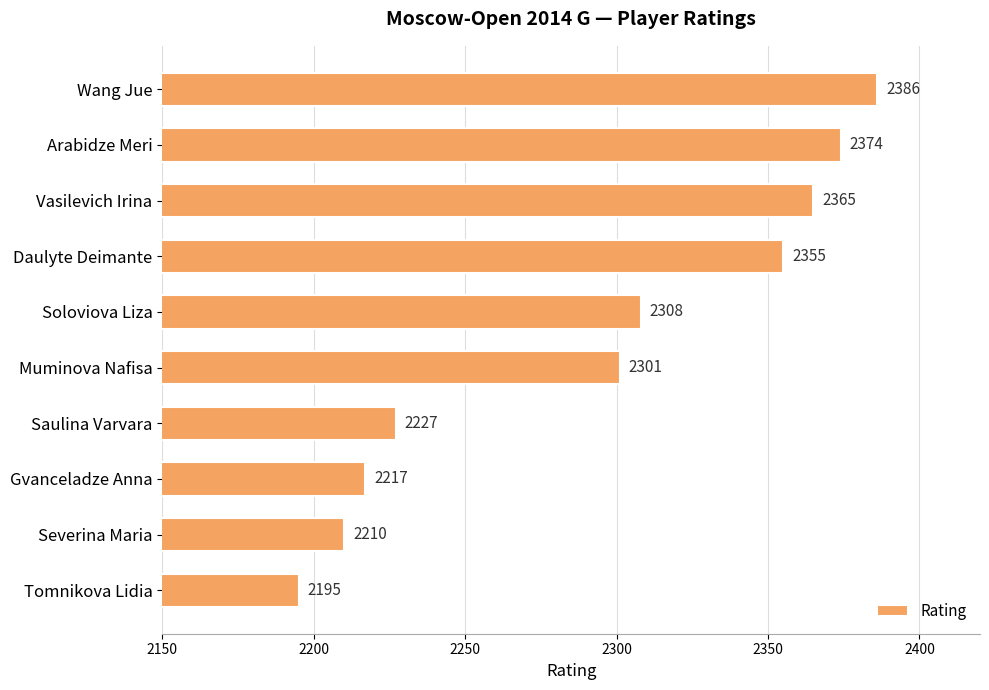

What is the change in value from Gvanceladze Anna to Severina Maria?

-7